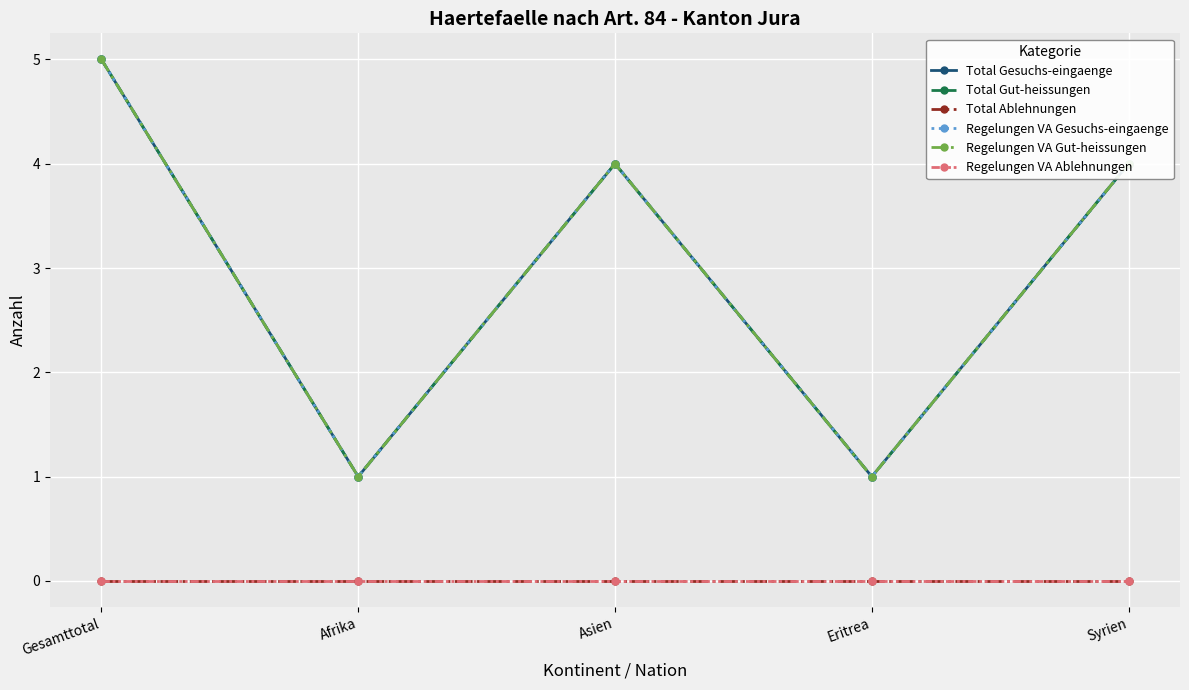

Is this an area chart (filled region under the line)?

No